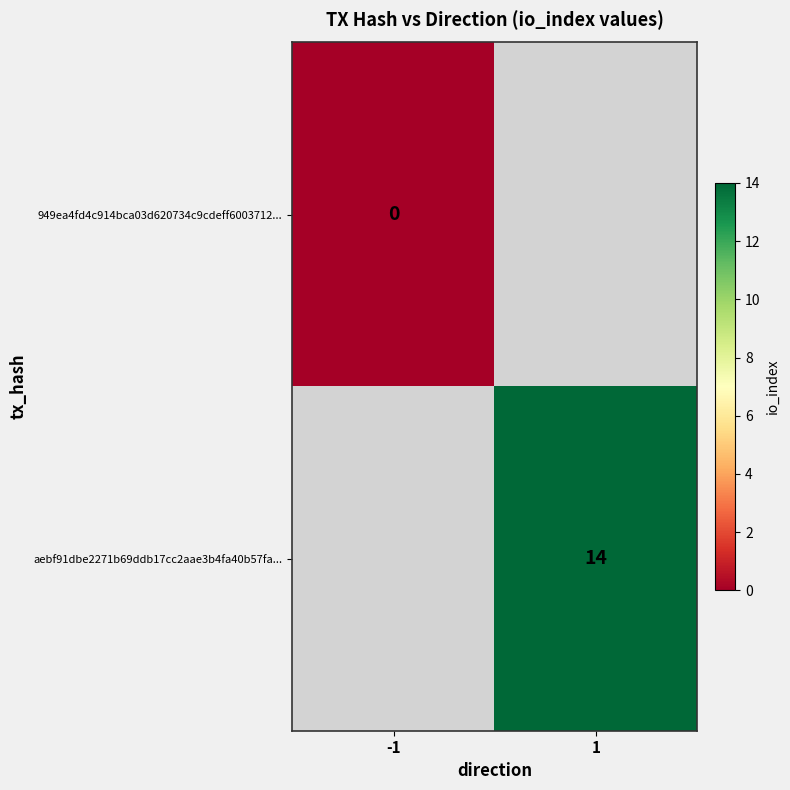

Is it true that aebf91dbe2271b69ddb17cc2aae3b4fa40b57fa... equals 14 at 1?

True